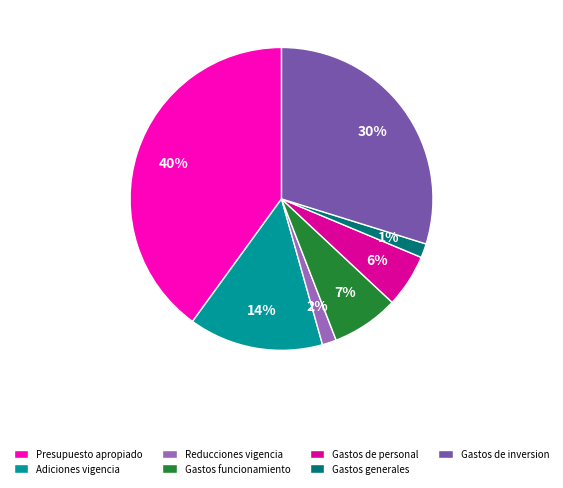

Do Reducciones vigencia and Gastos de inversion together represent more than half of the pie?

No